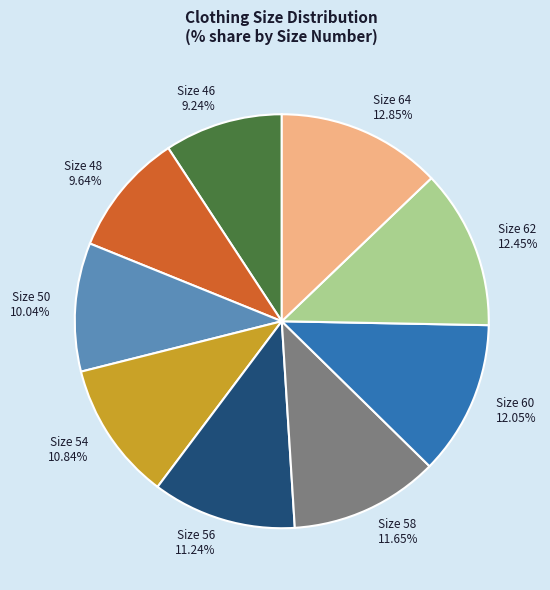

Is Size 48 the majority of the pie?

No